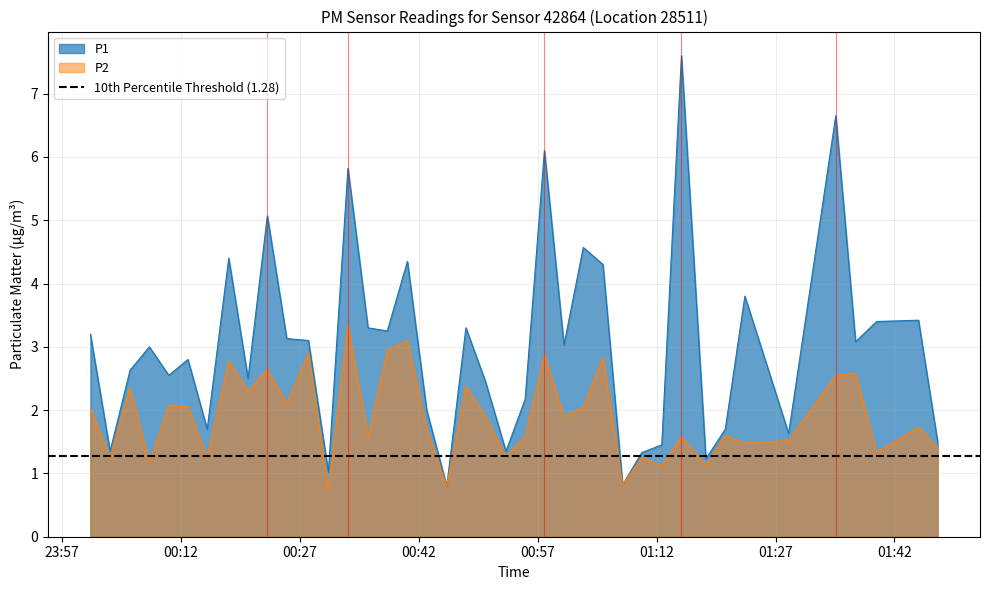

At which label does P1 first exceed 3?

23:57